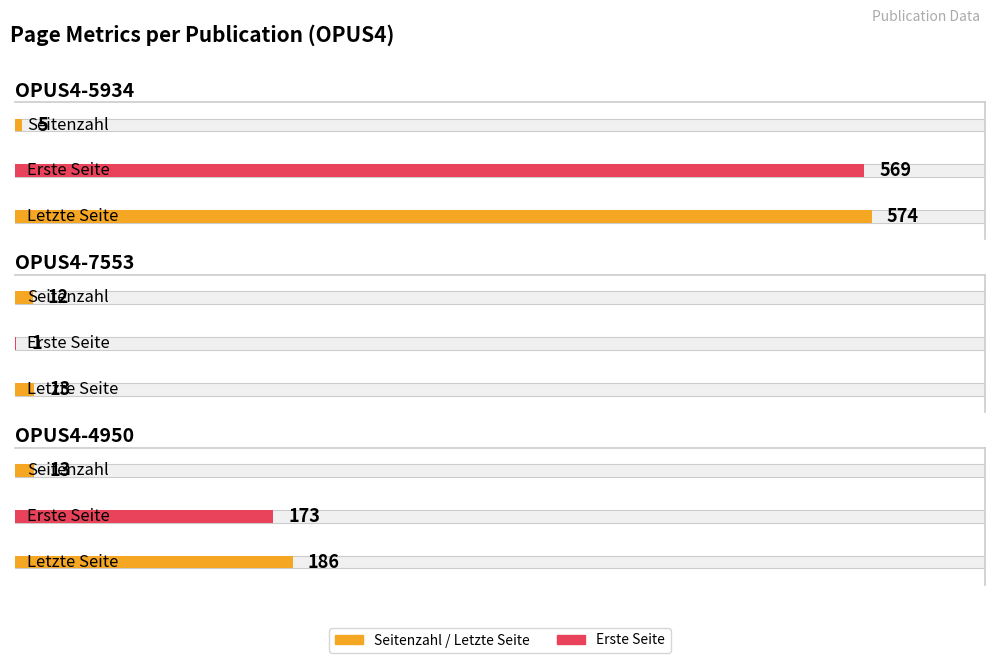

What position from the right is OPUS4-5934?

3